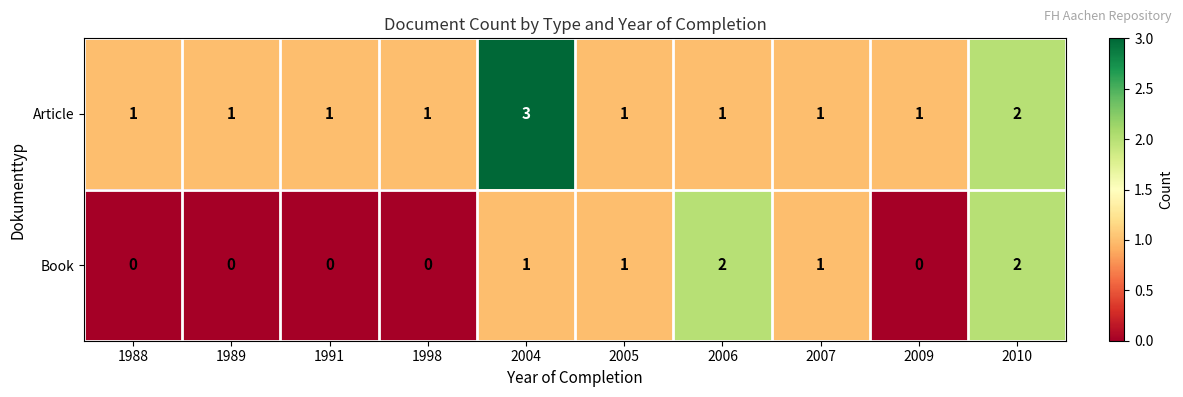

What is the sum of all Article values?

13